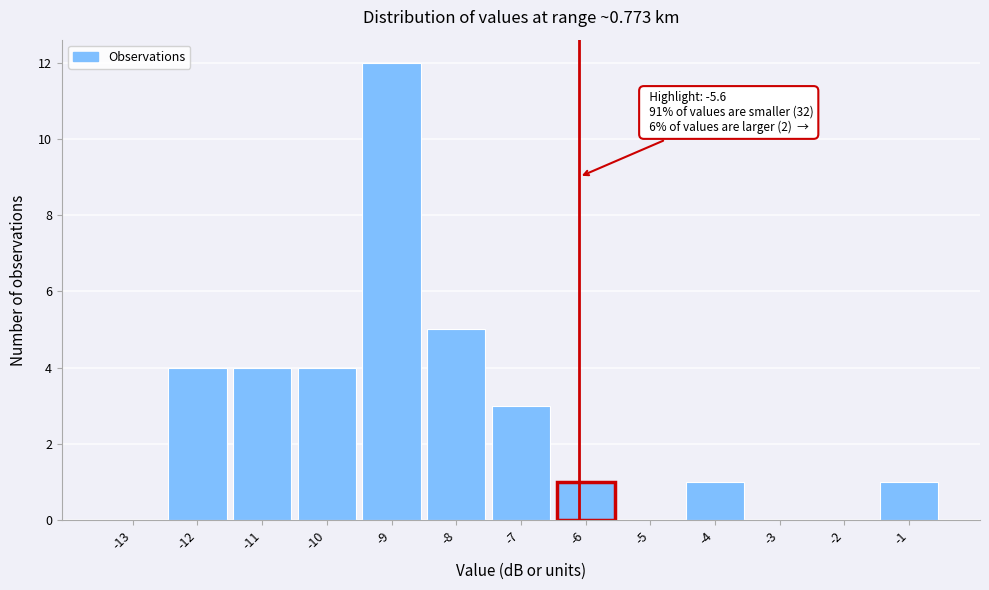

Reading left to right, what are all the values shown in this chart?

-13=0	-12=4	-11=4	-10=4	-9=12	-8=5	-7=3	-6=1	-5=0	-4=1	-3=0	-2=0	-1=1